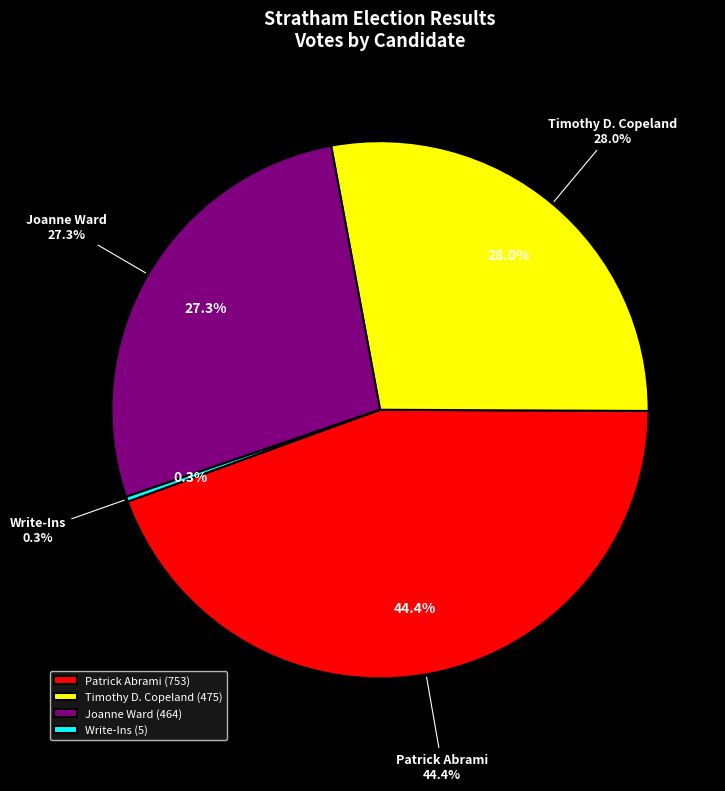

Do Timothy D. Copeland and Write-Ins together represent more than half of the pie?

No